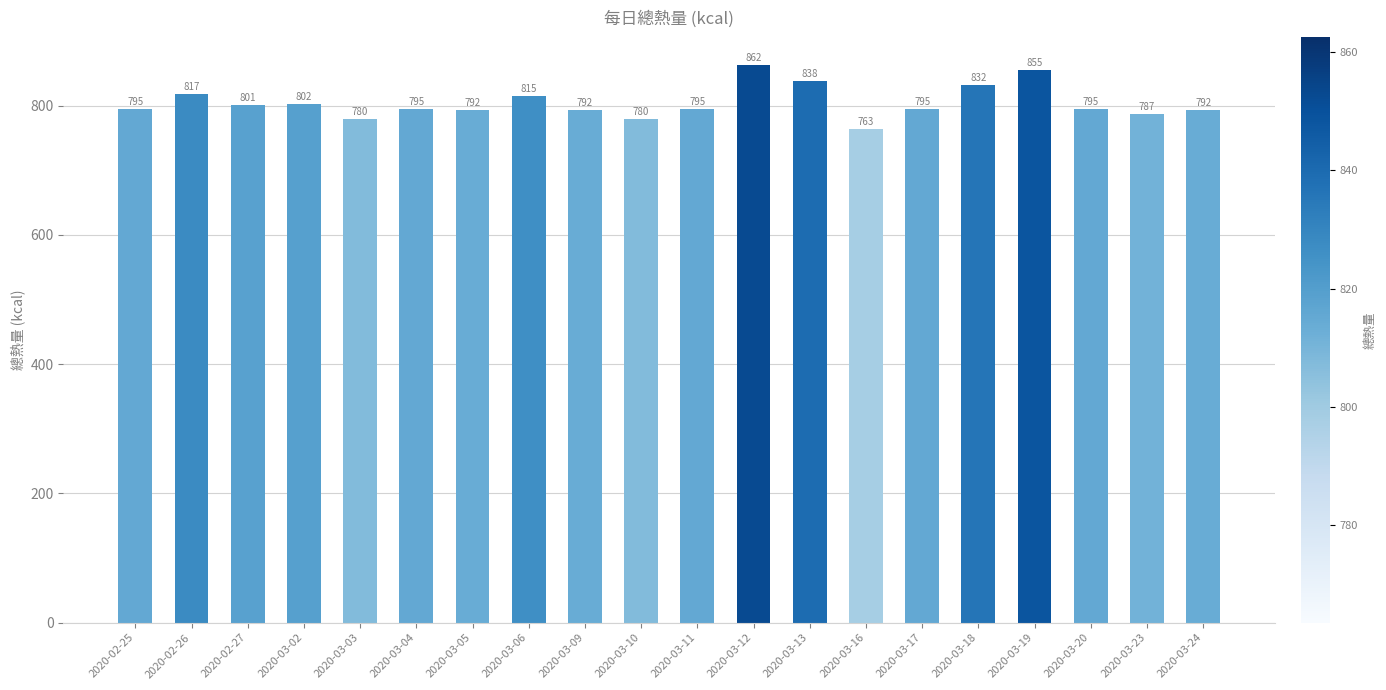

What is the minimum value shown in the chart?

763.5